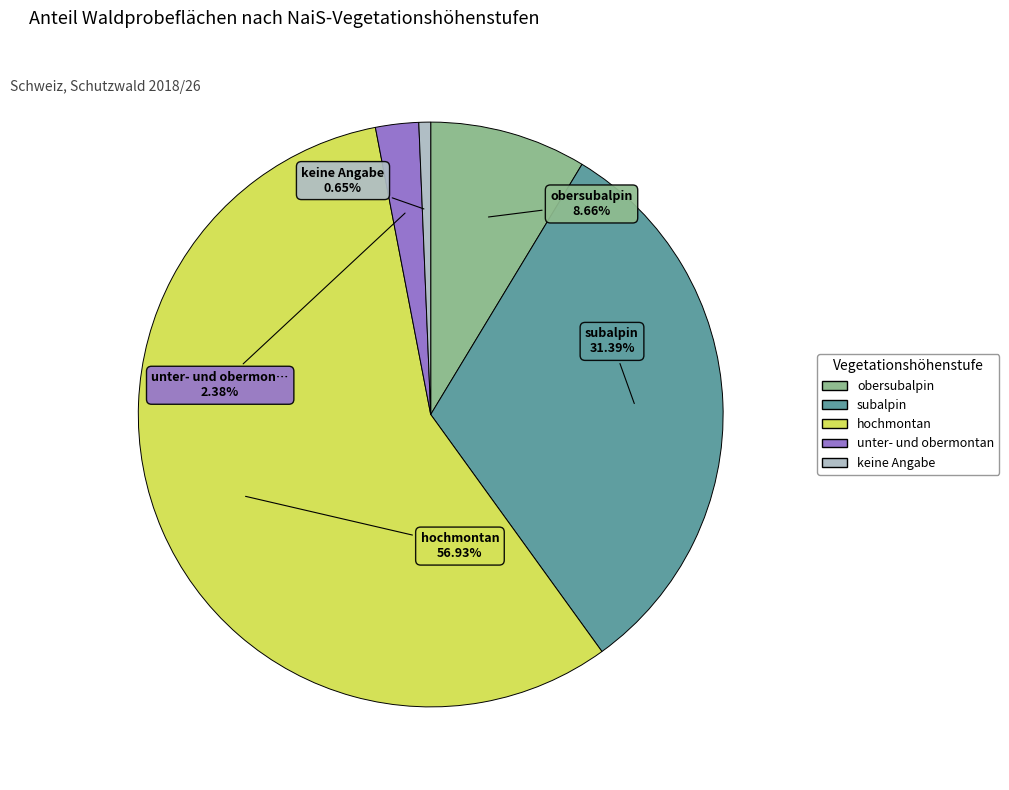

Does any single category account for the majority?

Yes